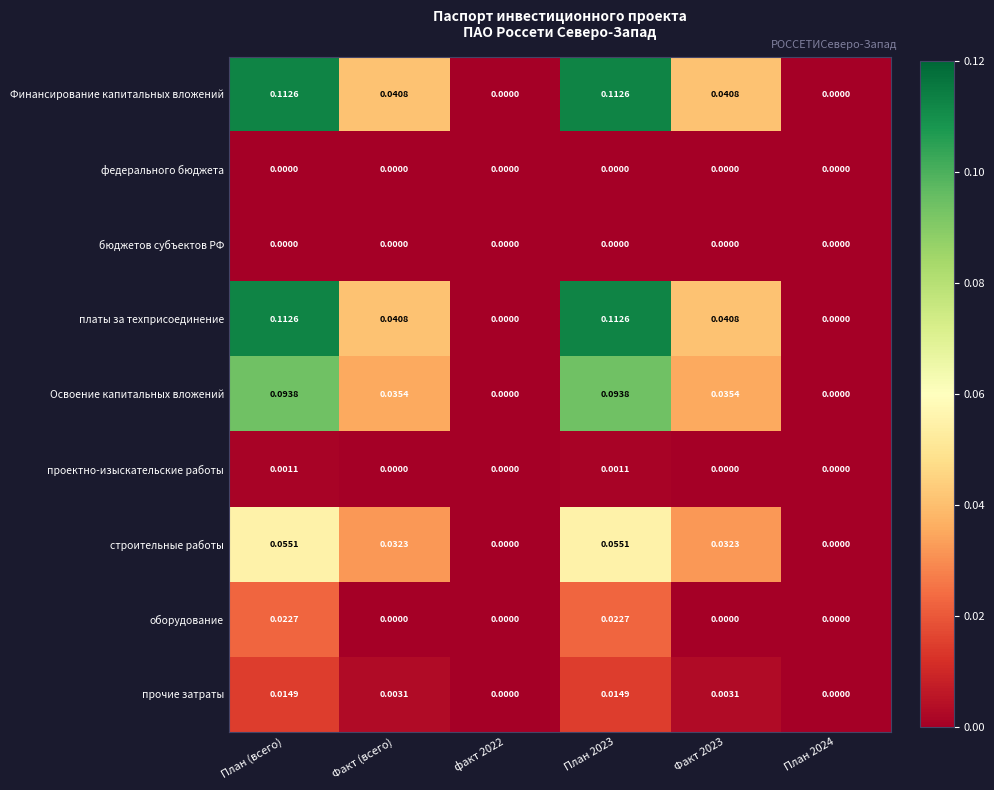

Is the value of строительные работы at План 2024 greater than the value of прочие затраты at План (всего)?

No